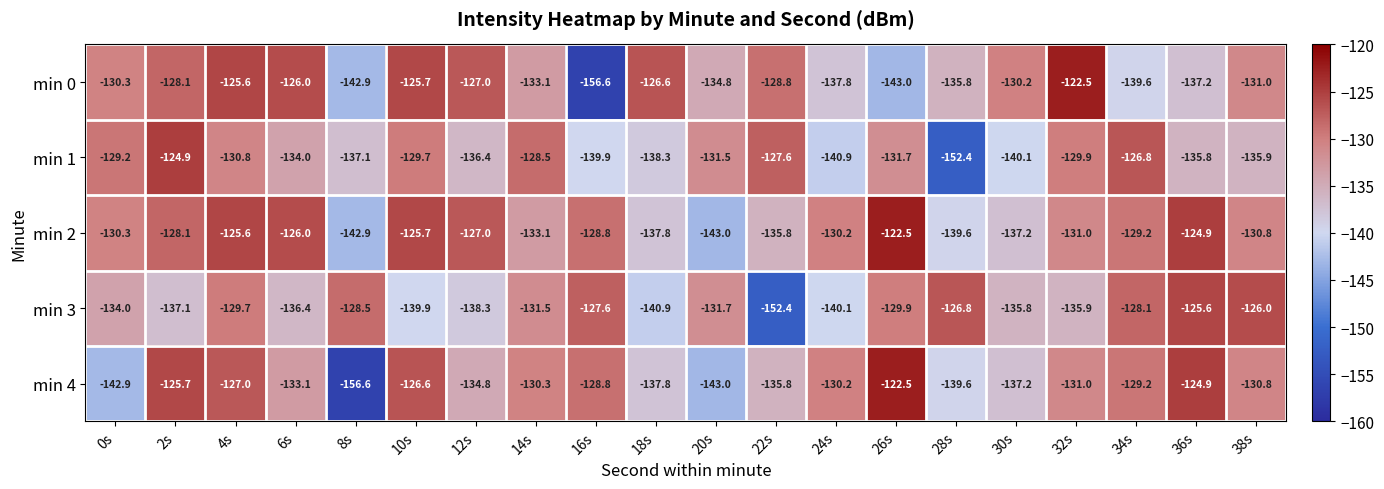

What is the sum of all min 1 values?

-2681.4